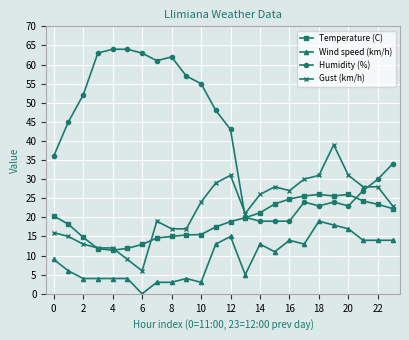

What is the value of the Humidity (%) point at the 5th from the left?

64.0